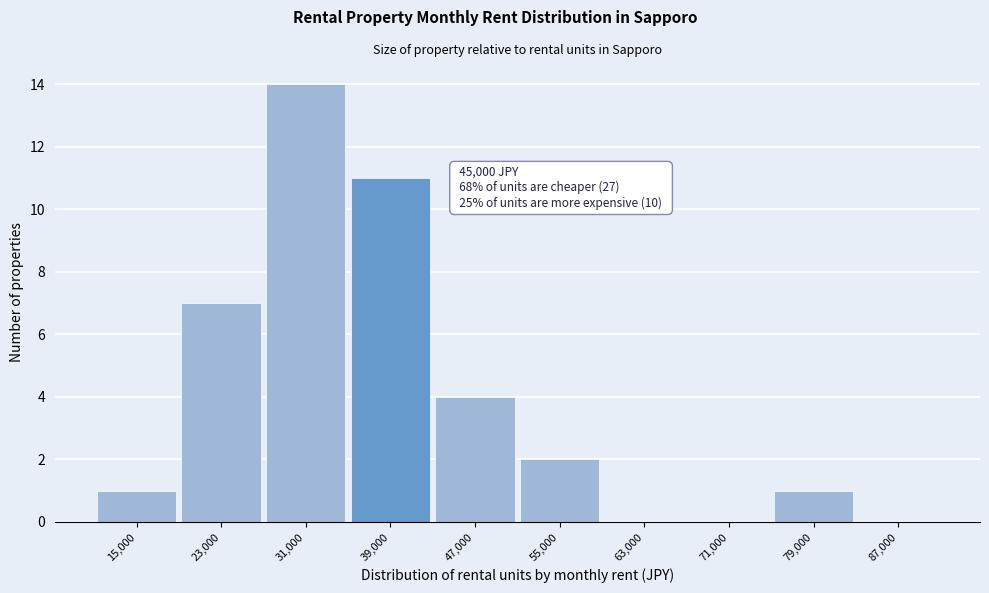

Reading left to right, what are all the values shown in this chart?

15,000=1	23,000=7	31,000=14	39,000=11	47,000=4	55,000=2	63,000=0	71,000=0	79,000=1	87,000=0